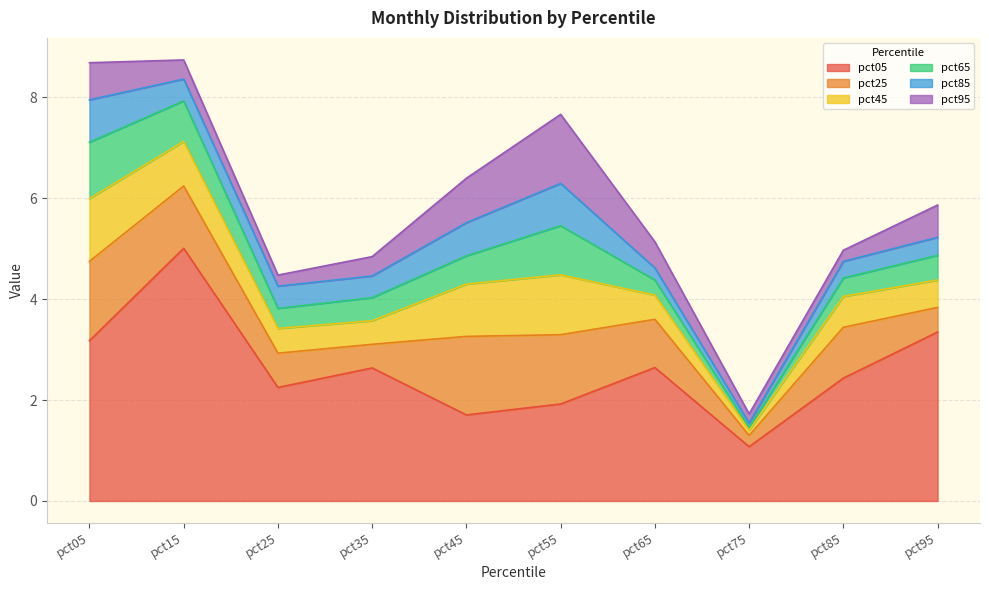

How many lines are shown in the chart?

6